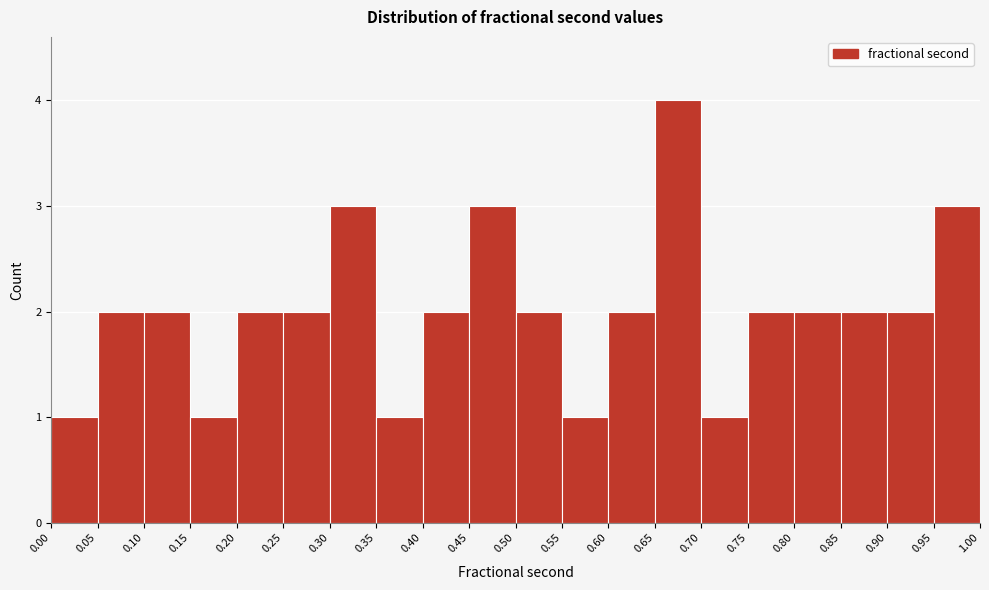

How tall is the bar that spans 0.60 to 0.65 on the x-axis? The values are not printed on the chart, so give them approximately, as read against the axis.

2